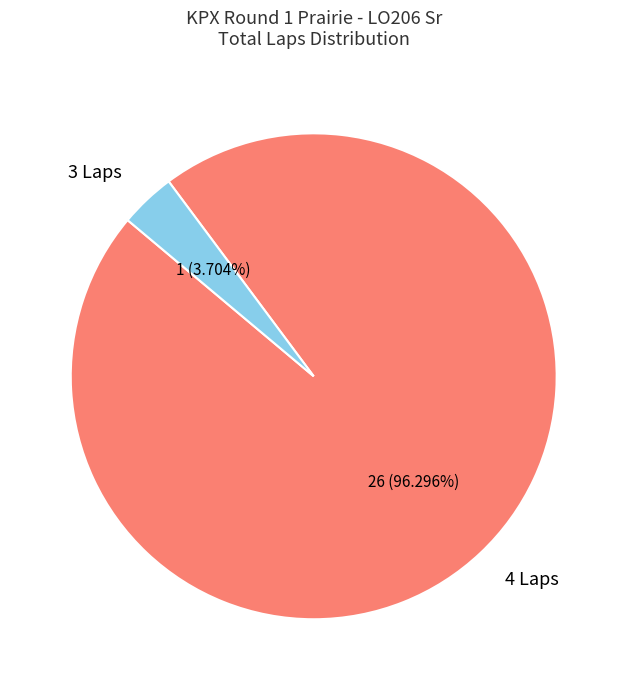

Is 3 Laps the majority of the pie?

No